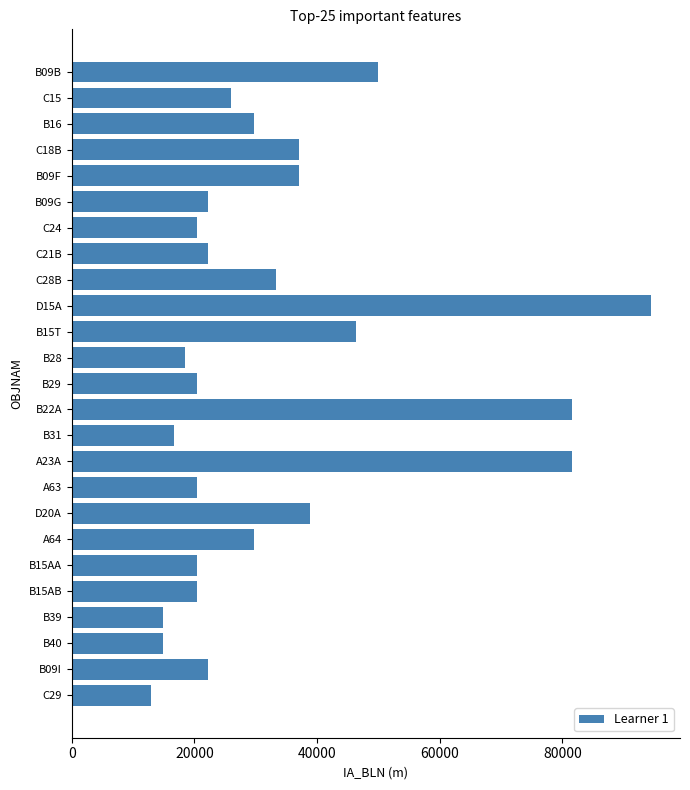

Between B15AA and B16, which is larger?

B16